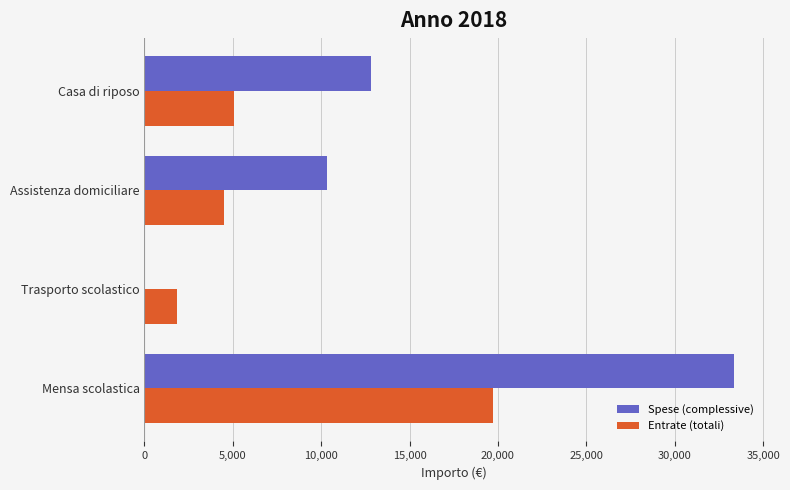

How many data points does each series have?

4